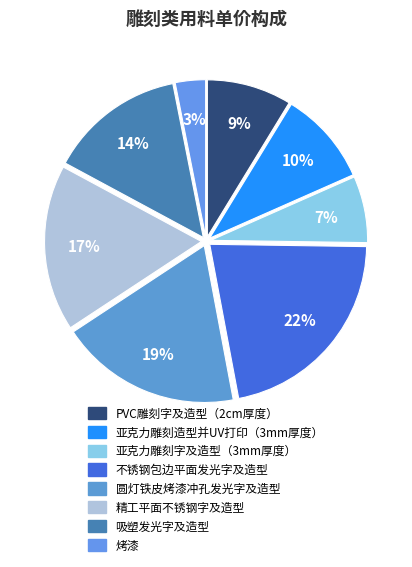

What is the largest slice in the pie chart?

不锈钢包边平面发光字及造型